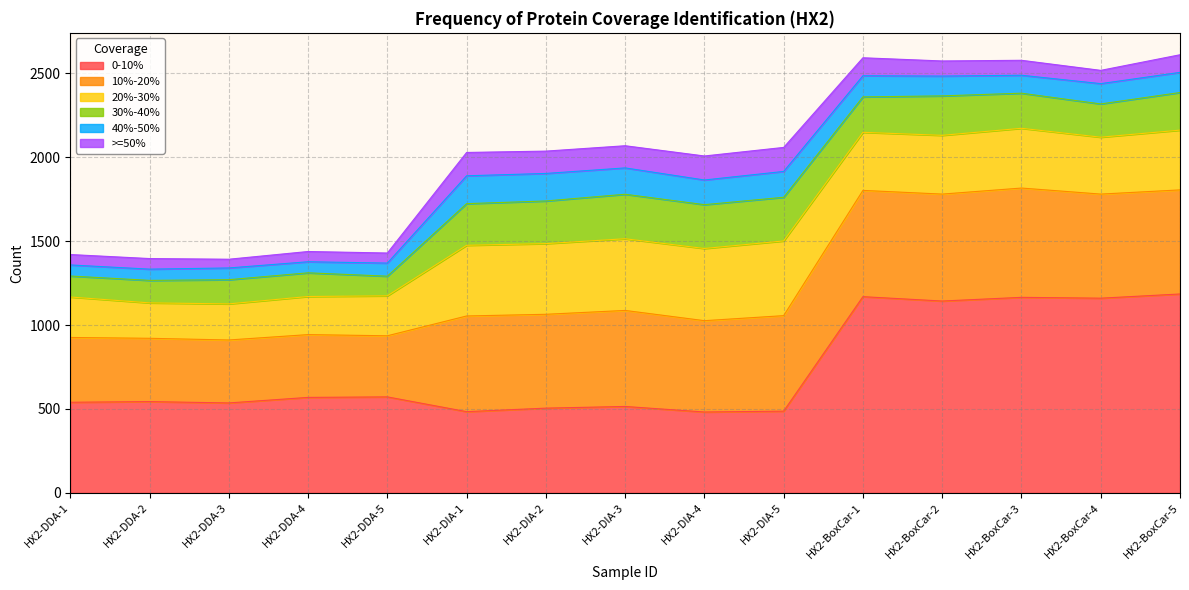

True or false: 10%-20% has more than 0 points higher than both neighbors.

True